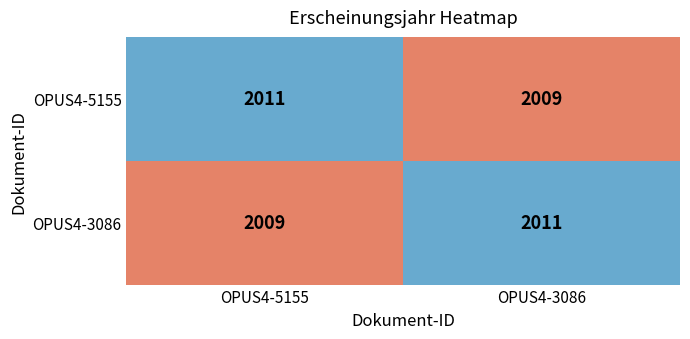

Read the OPUS4-5155 value at OPUS4-3086.

2009